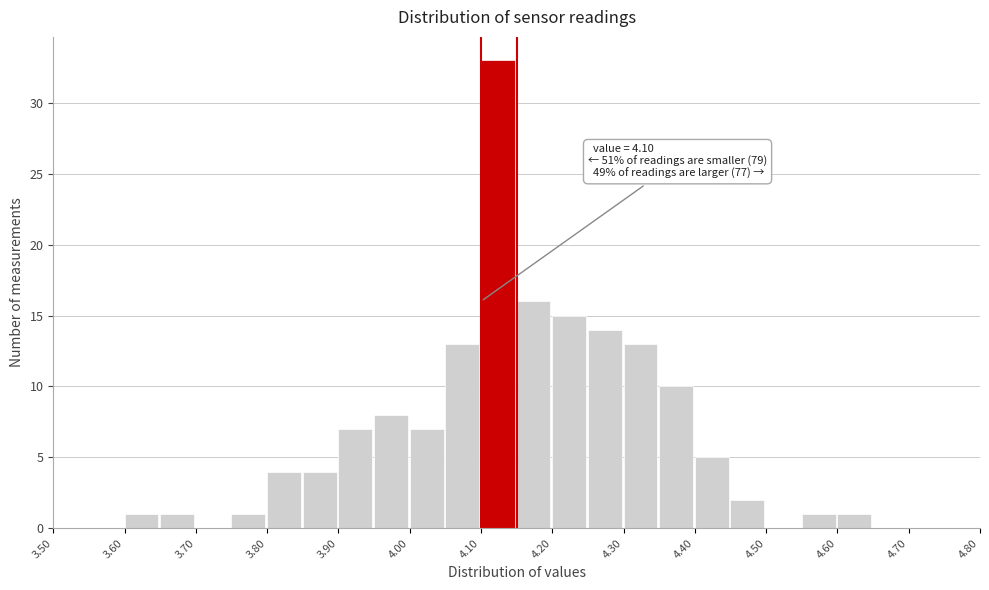

Over which range of the x-axis is the bar tallest?

4.10 to 4.15